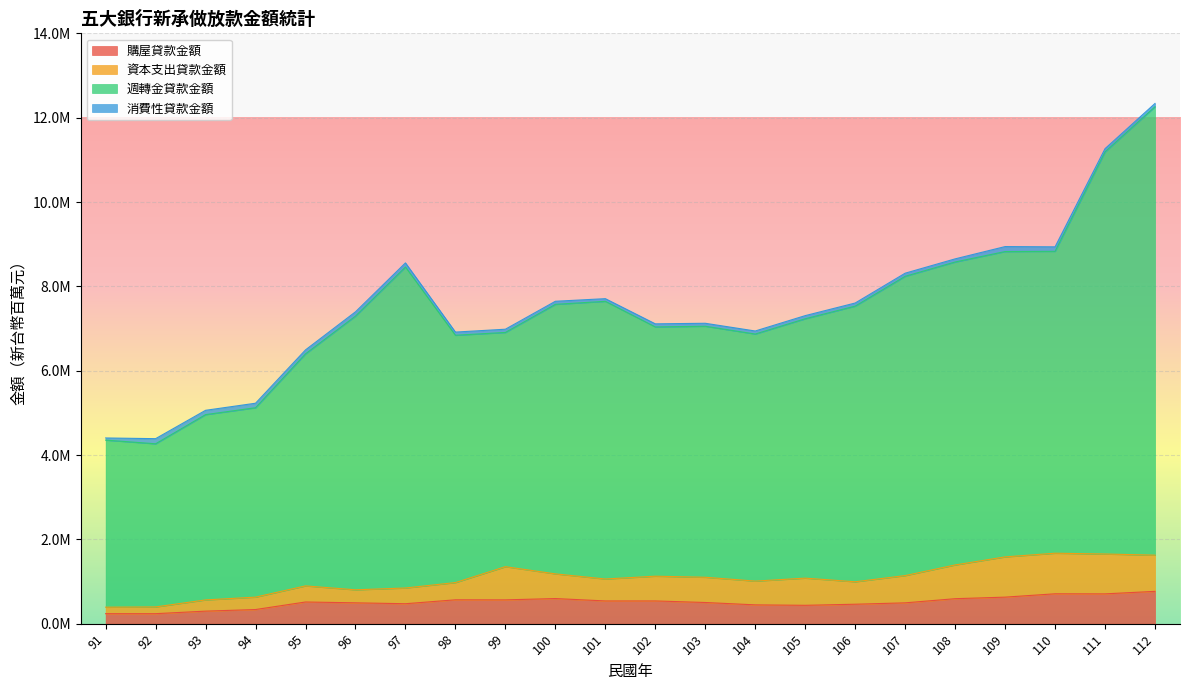

Does the chart display data point markers on the line(s)?

No